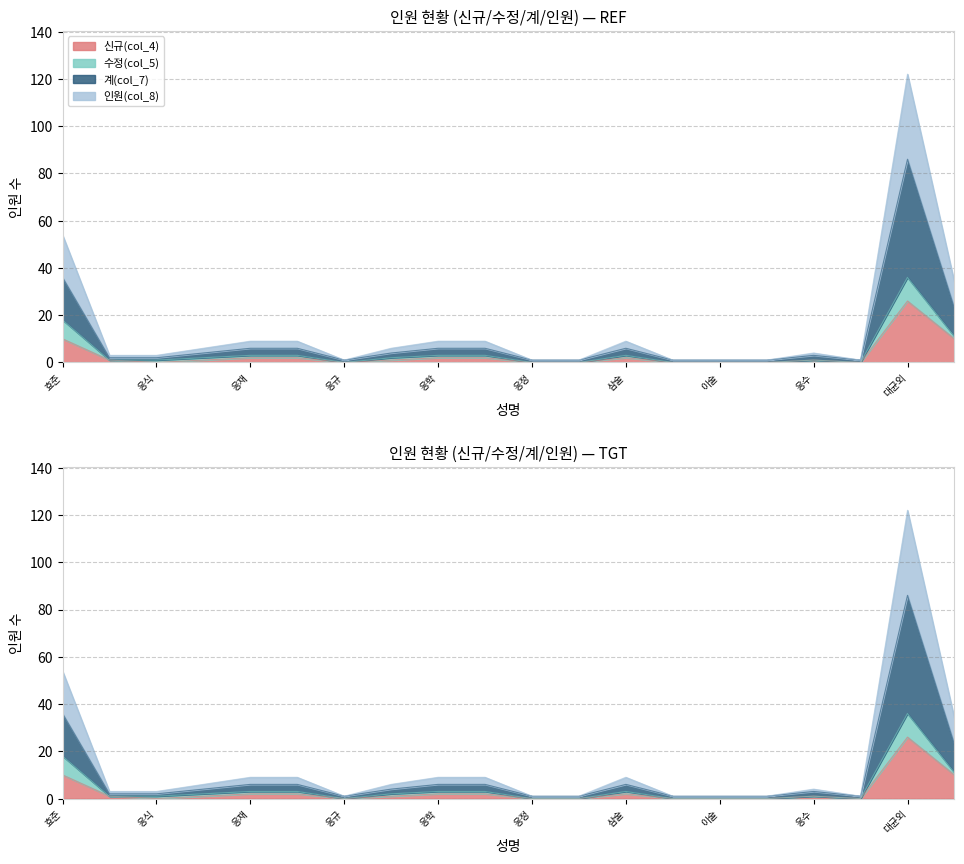

Which series has the largest total across all categories?

계(col_7)